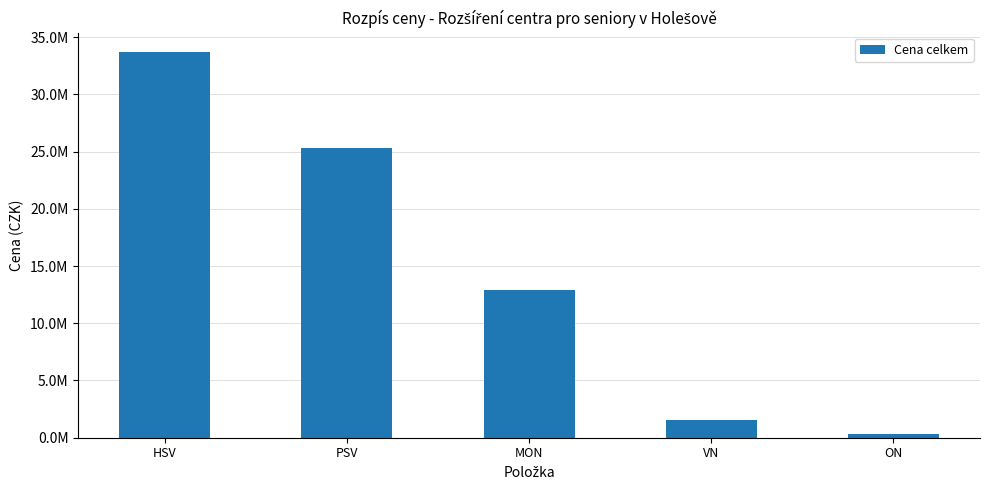

Is it true that the value at HSV is 33709226.7?

True